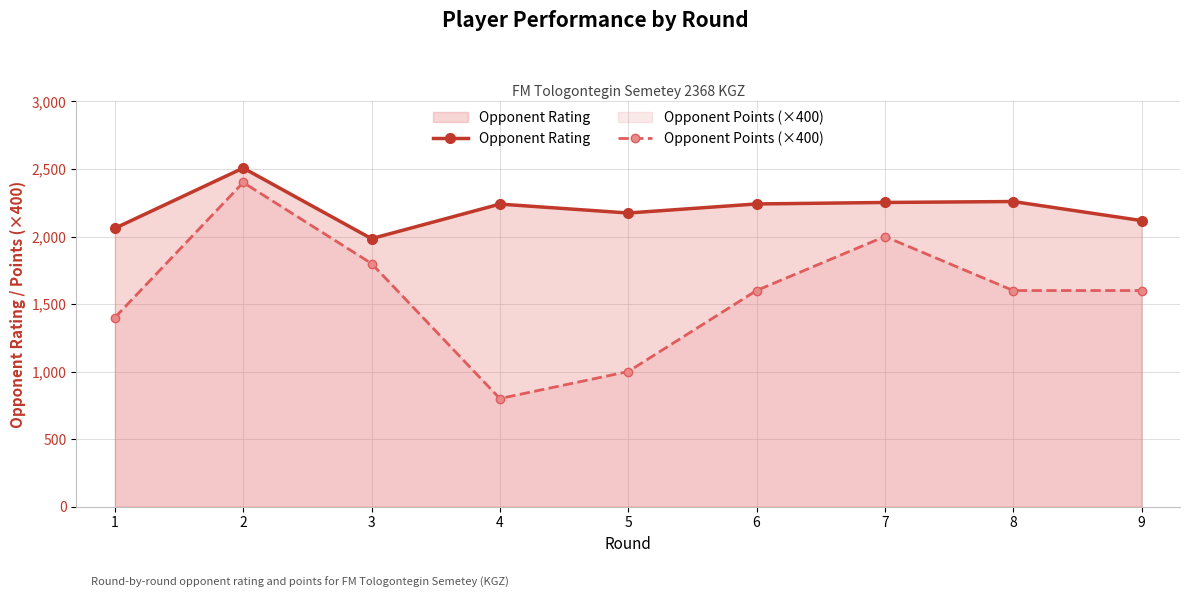

True or false: Opponent Rating and Opponent Points (×400) intersect in this chart.

False